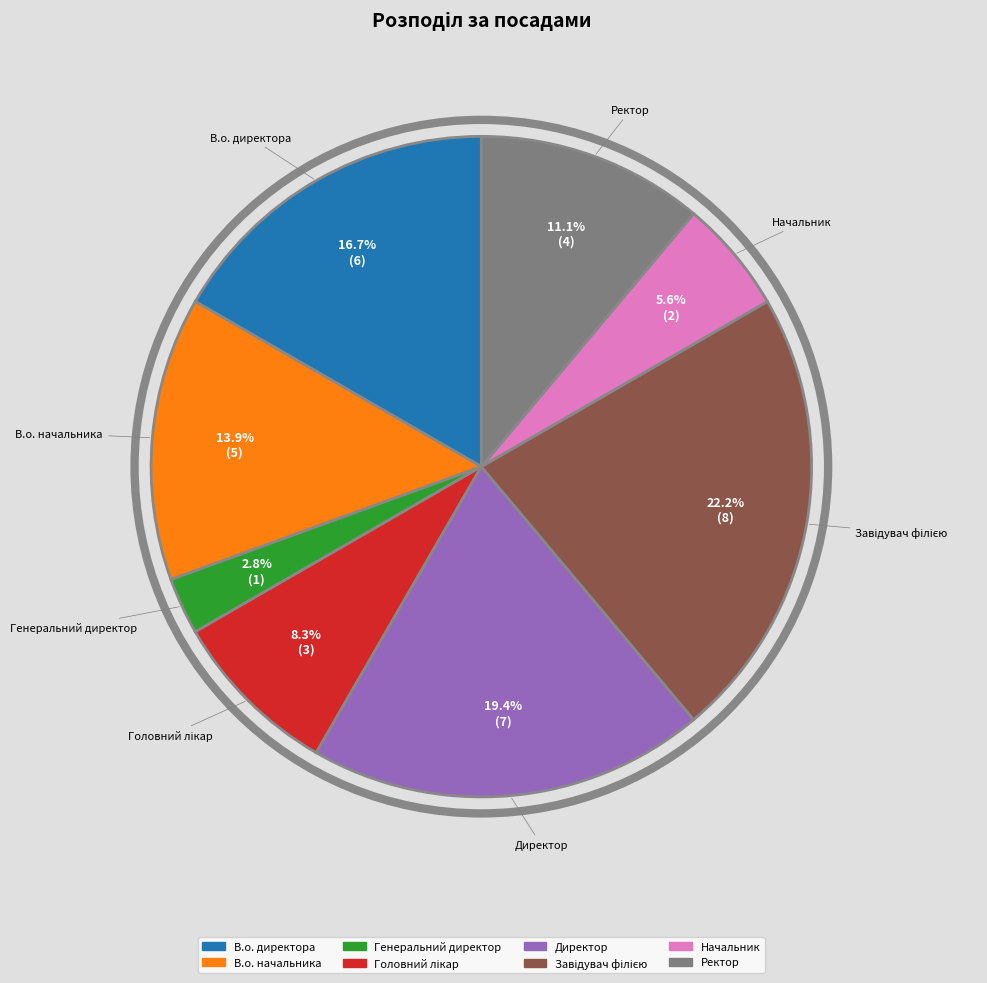

How many slices are in this pie chart?

8